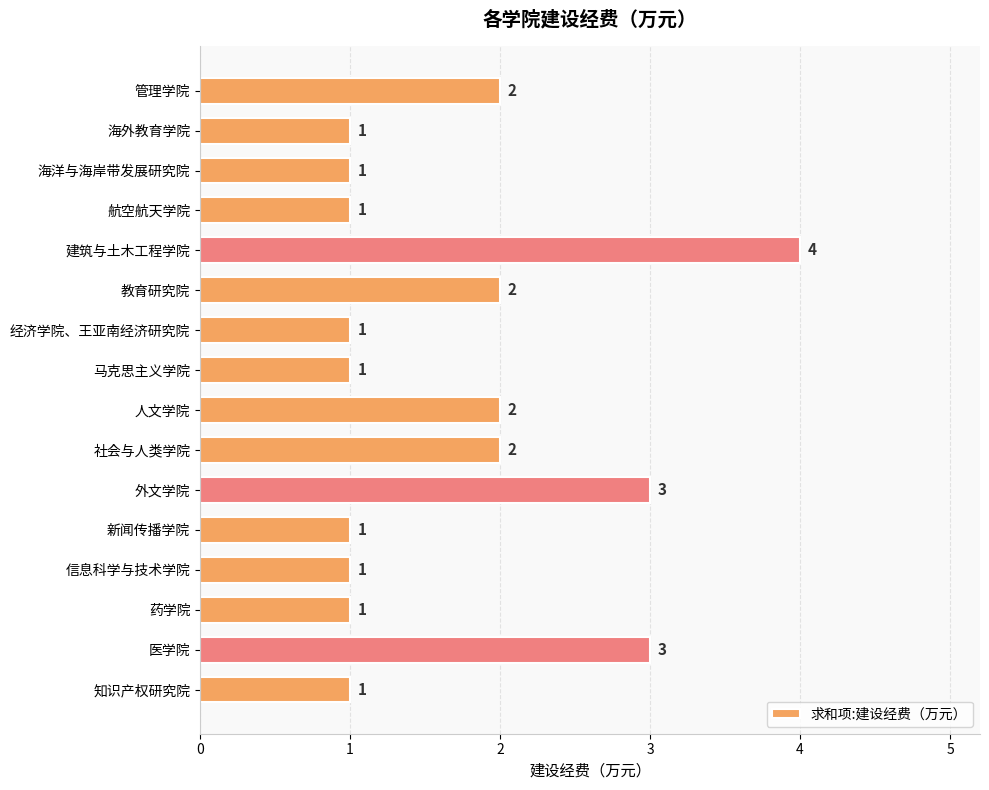

How many values are between 1 and 2?

13